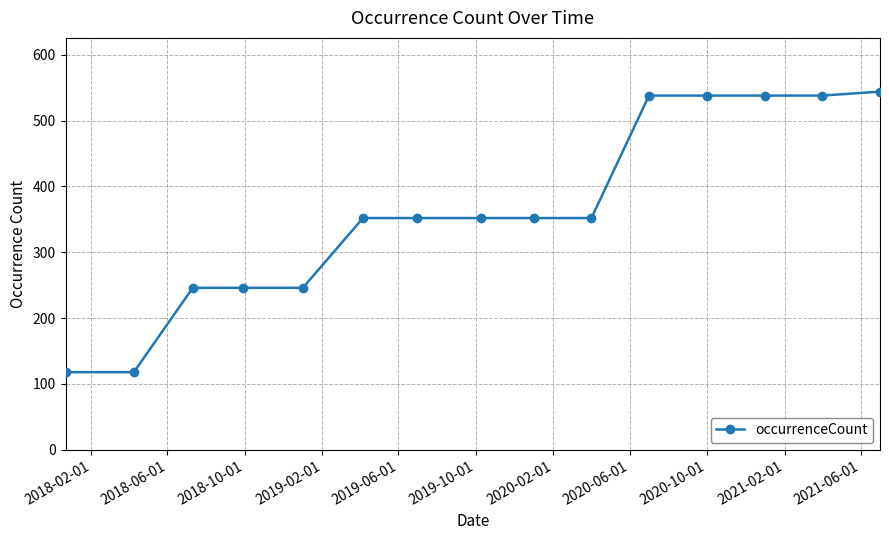

What is the average value?

362